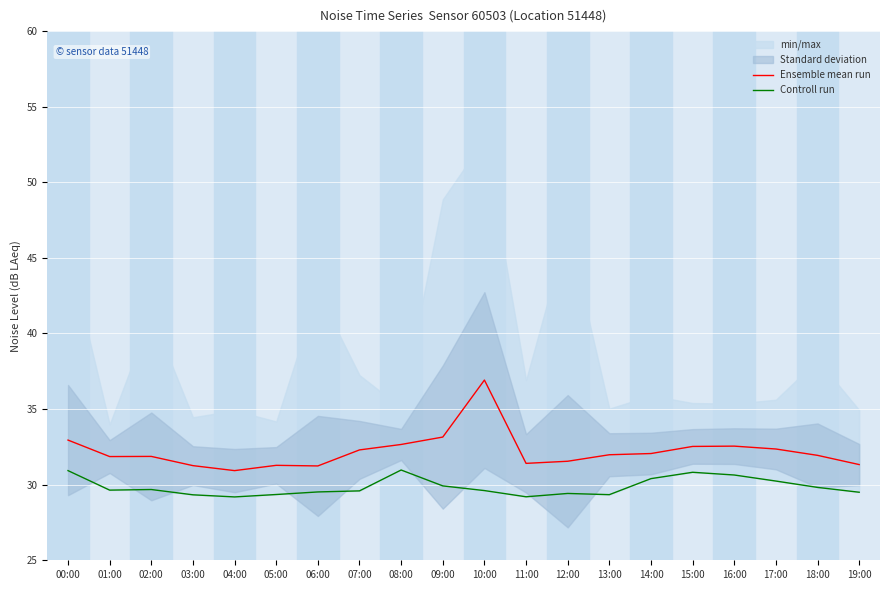

What is the value of the Ensemble mean run point at the 10th from the left?

33.1